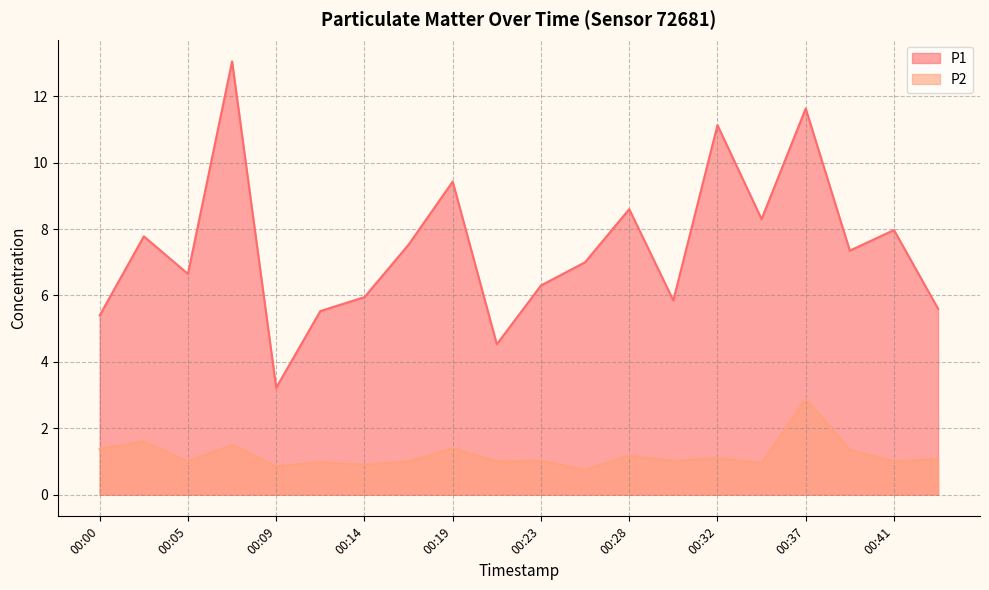

Reading left to right, transcribe all the data shown in this chart.

P1: 00:00=5.4	00:03=7.8	00:05=6.7	00:07=13.1	00:09=3.2	00:12=5.5	00:14=6.0	00:16=7.5	00:19=9.4	00:21=4.5	00:23=6.3	00:25=7.0	00:28=8.6	00:30=5.8	00:32=11.1	00:35=8.3	00:37=11.6	00:39=7.3	00:41=8.0	00:44=5.6
P2: 00:00=1.4	00:03=1.6	00:05=1.0	00:07=1.5	00:09=0.8	00:12=1.0	00:14=0.9	00:16=1.0	00:19=1.4	00:21=1.0	00:23=1.0	00:25=0.8	00:28=1.2	00:30=1.0	00:32=1.1	00:35=0.9	00:37=2.9	00:39=1.4	00:41=1.0	00:44=1.1